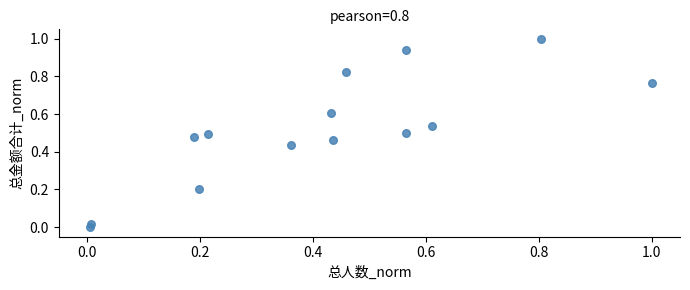

What is the range of X values (max minus min)?

1.0